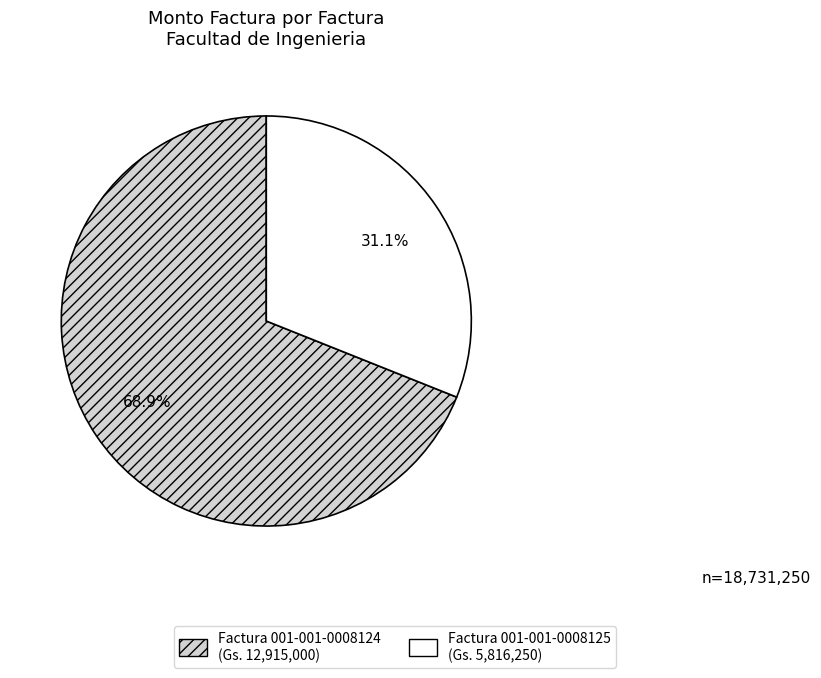

What percentage do Factura 001-001-0008124 (Gs. 12,915,000) and Factura 001-001-0008125 (Gs. 5,816,250) together represent?

100.0%